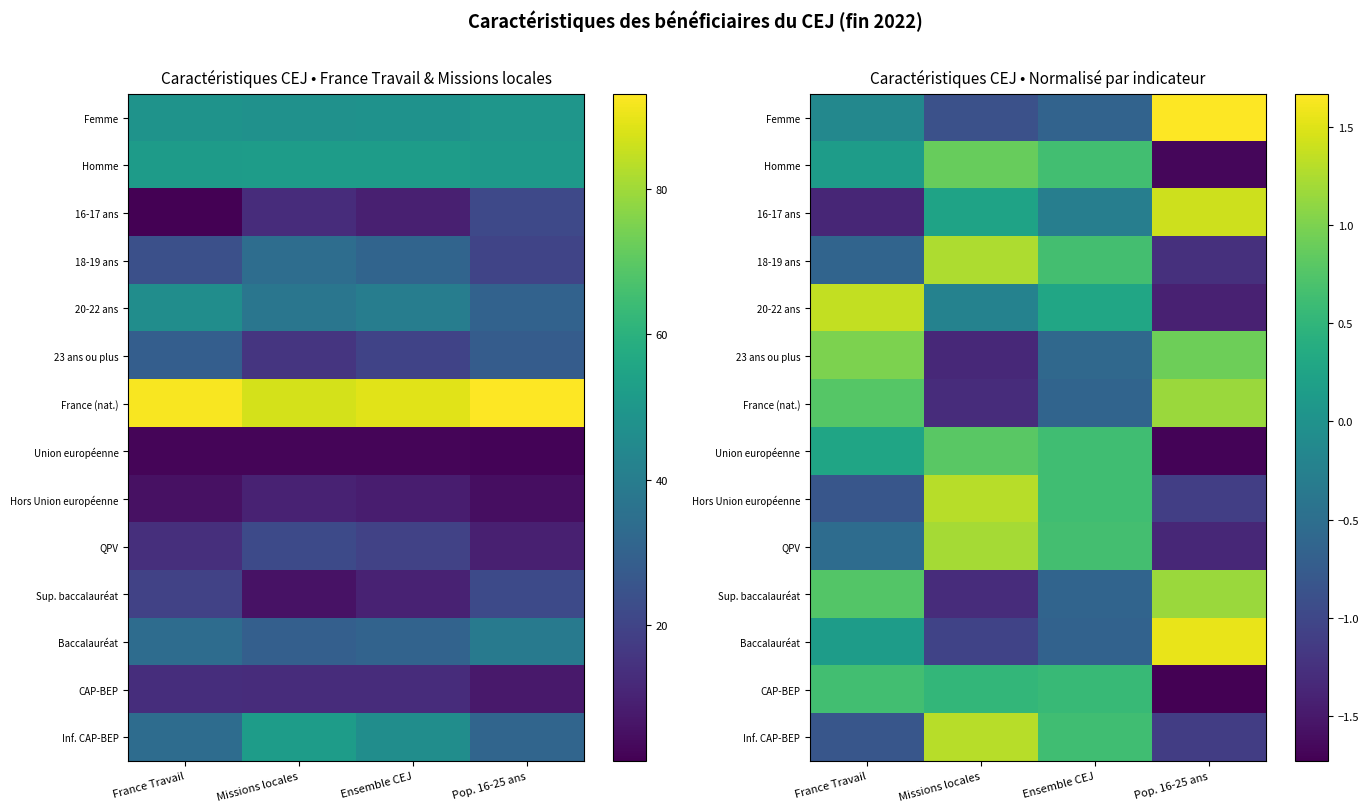

What is the difference between the highest and lowest values at Ensemble CEJ?

1.3